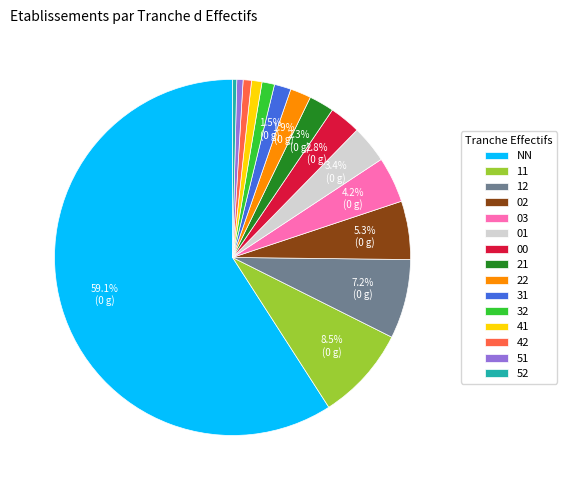

Which category accounts for the majority?

NN